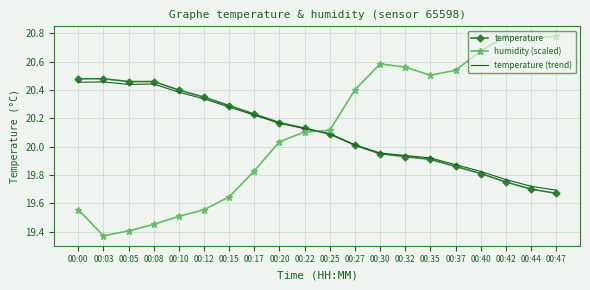

Rank the series at 00:08 from lowest to highest value.

humidity (scaled), temperature (trend), temperature